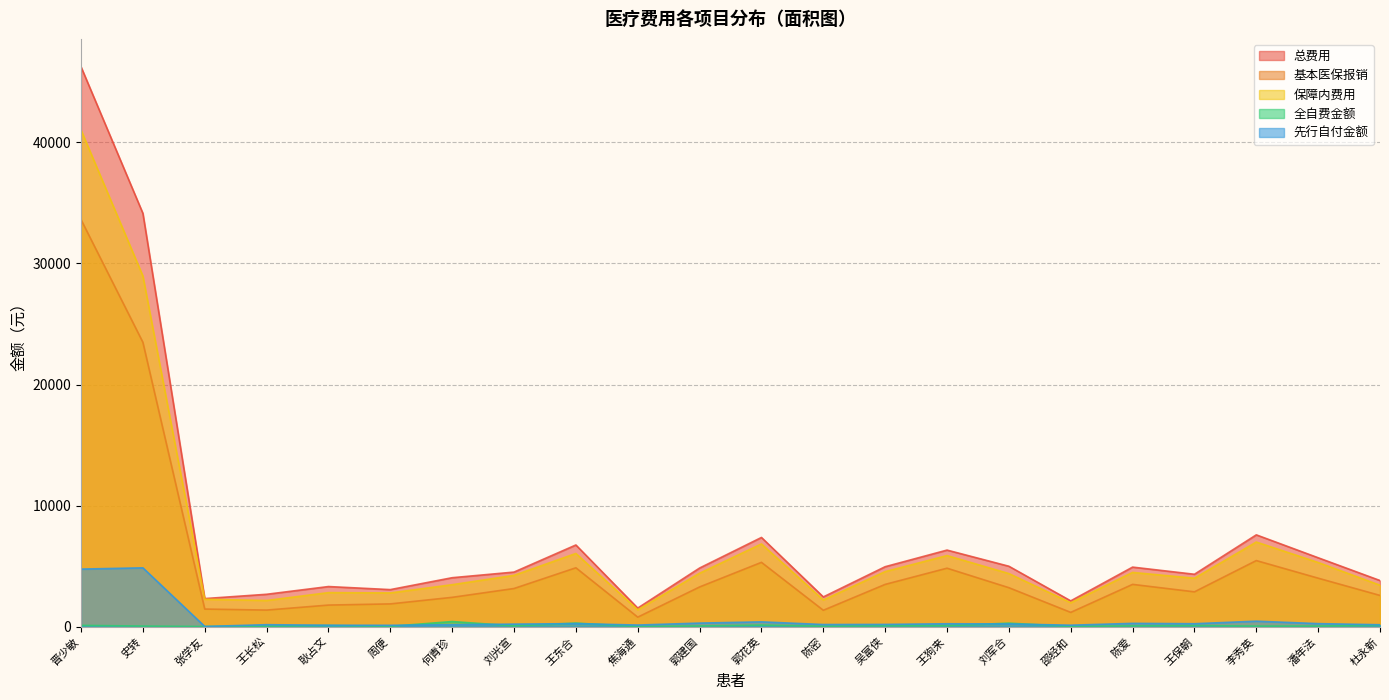

At which category does the chart reach its minimum across all series?

焦海通